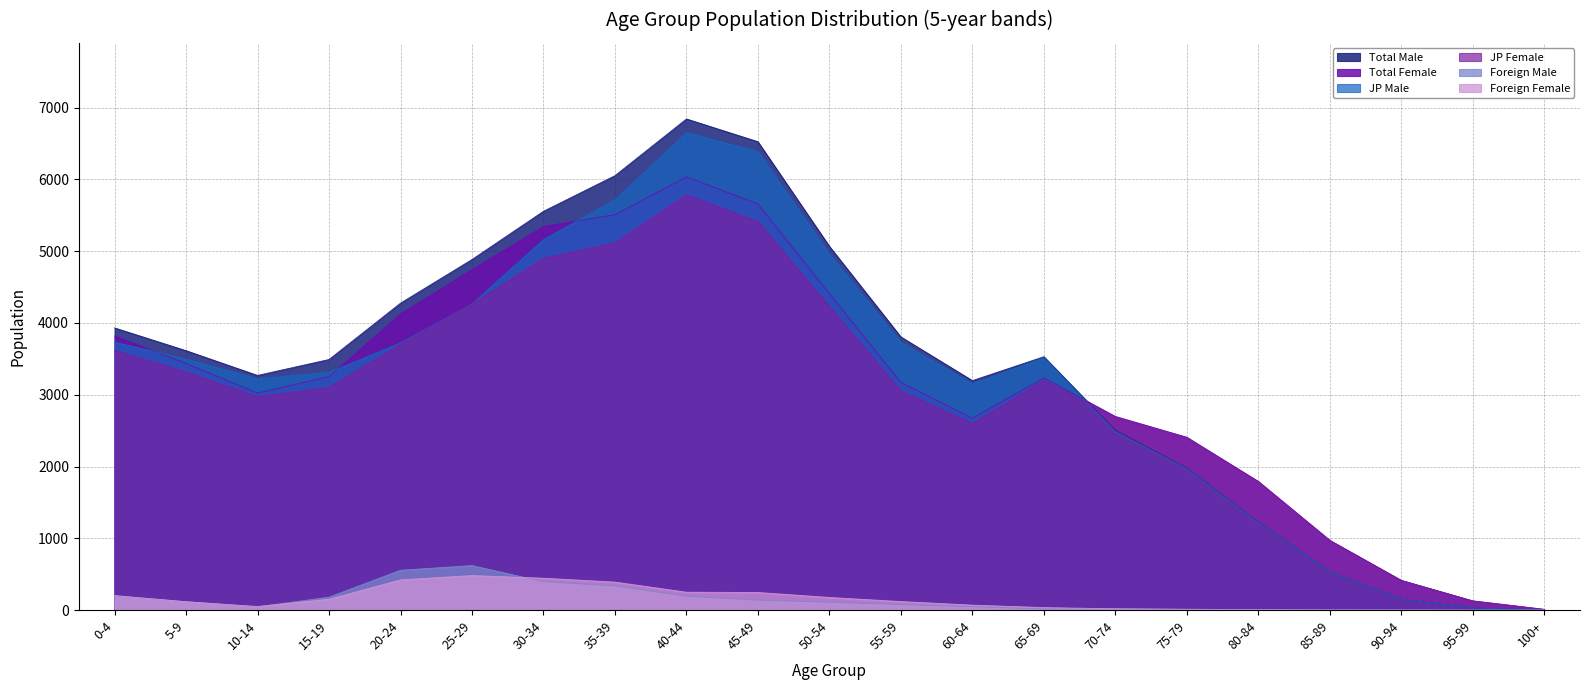

What is the total value across all series at 95-99?

314